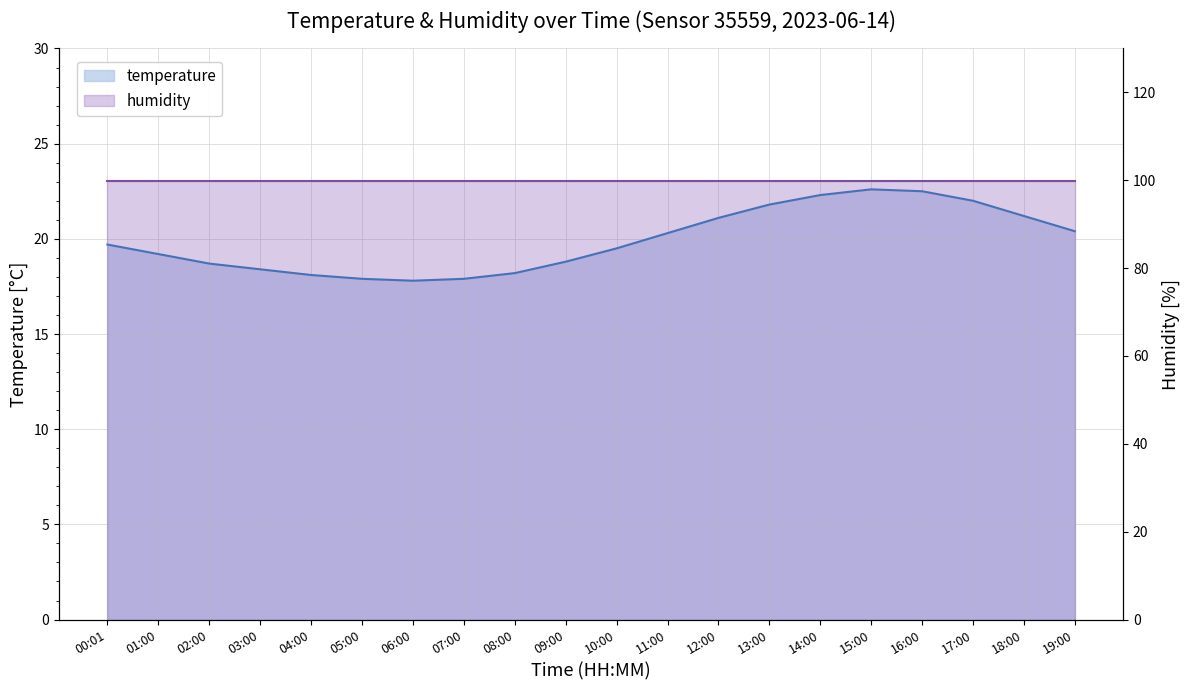

What is the change in value from 05:00 to 18:00?

+3.3